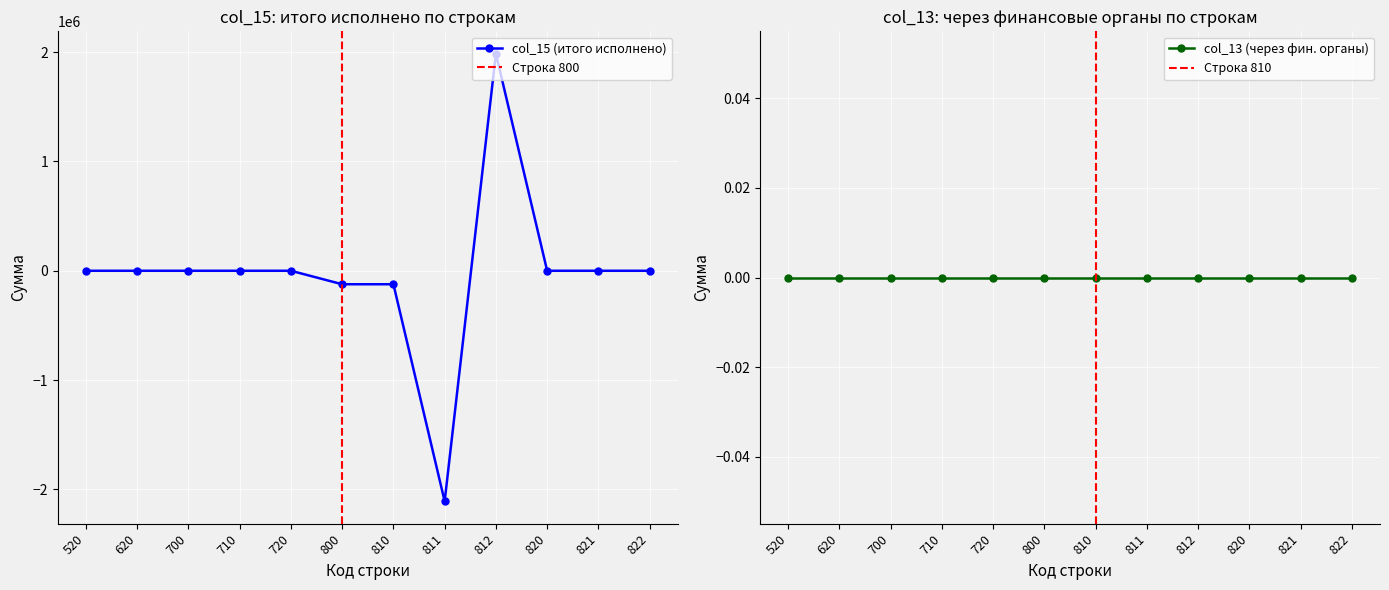

Reading left to right, list all the values displayed in this chart.

520=0.0	620=0.0	700=0.0	710=0.0	720=0.0	800=-123316.5	810=-123316.5	811=-2108898.2	812=1985581.7	820=0.0	821=0.0	822=0.0